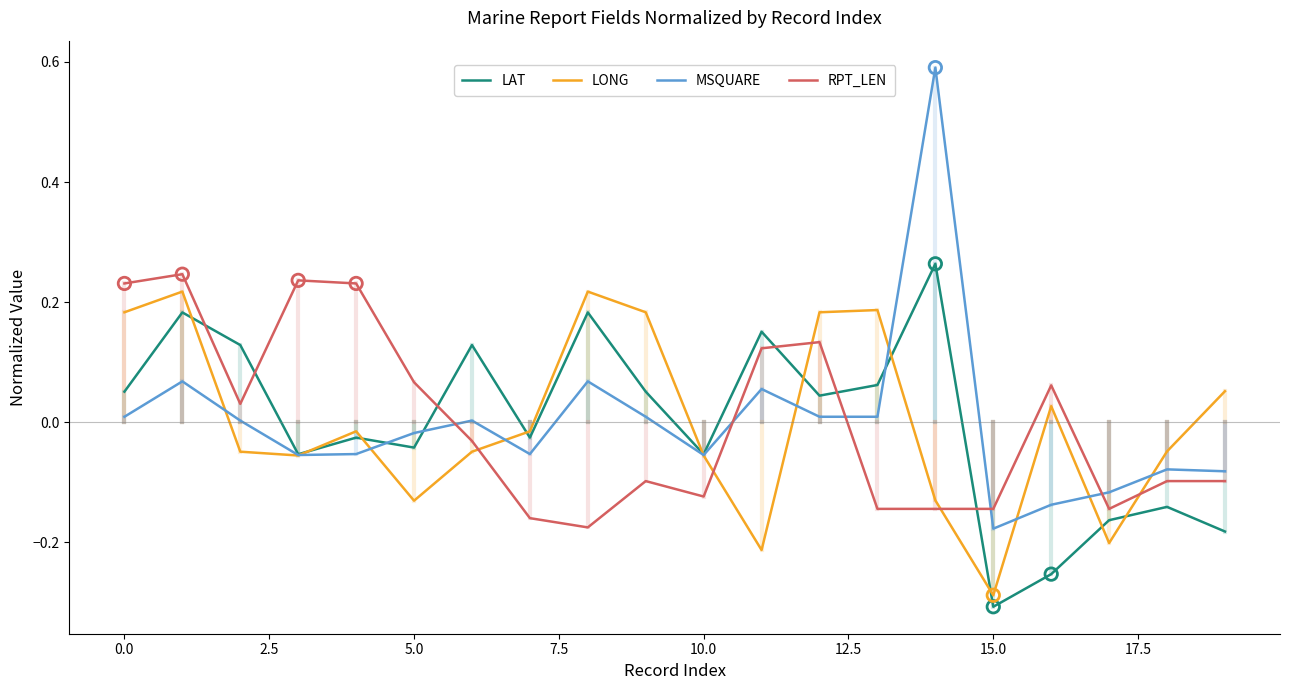

Which series has the widest spread of values?

MSQUARE